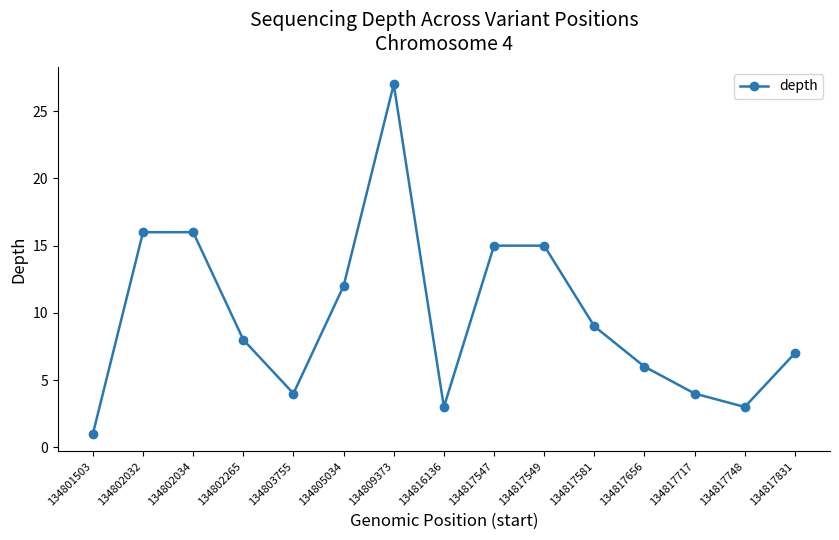

What is the change in value from 134801503 to 134817581?

+8